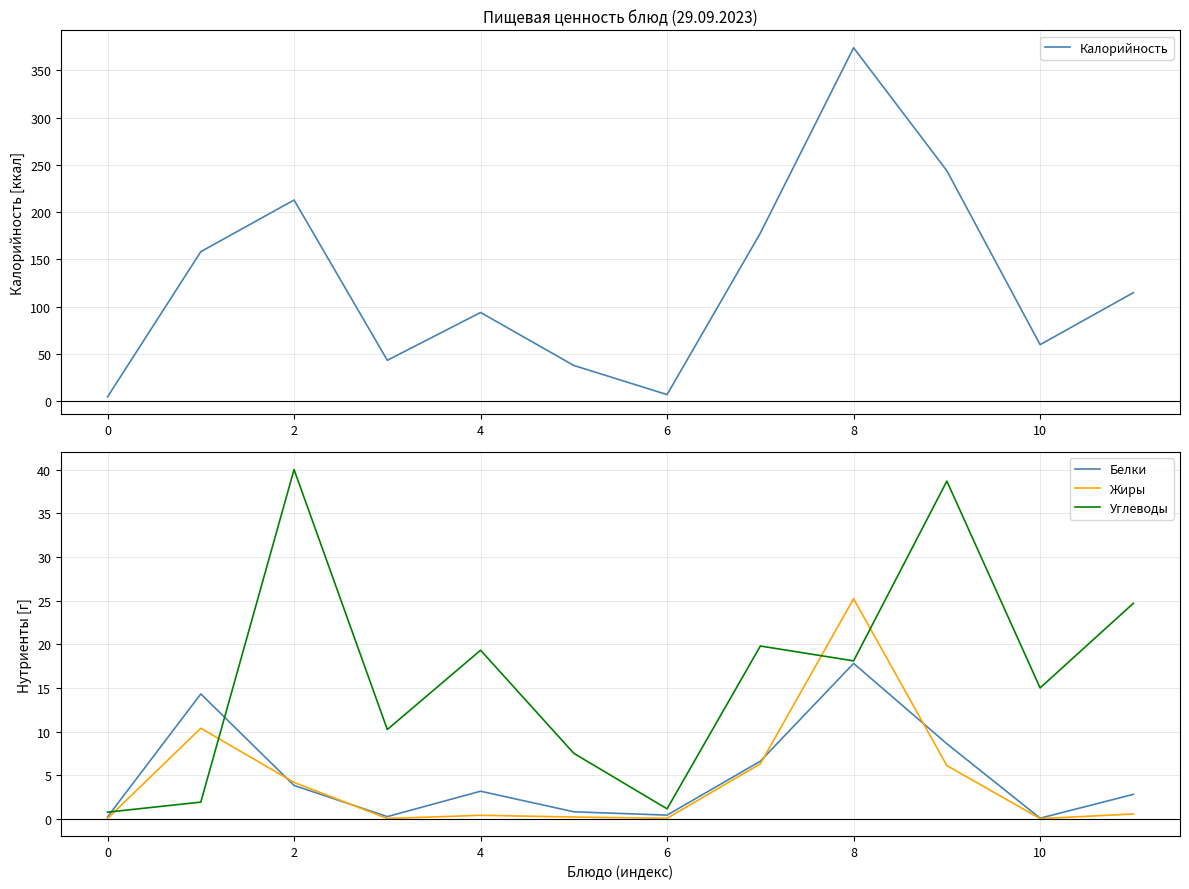

At how many categories does at least one series exceed 183?

3